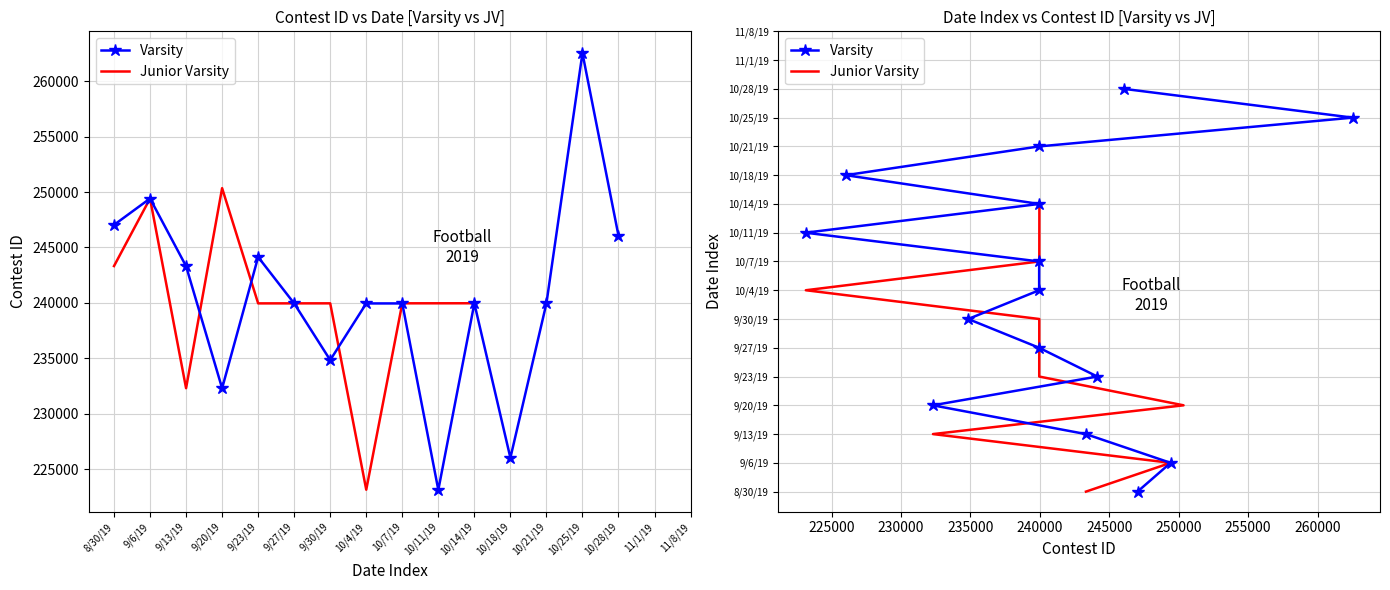

True or false: Junior Varsity has more than 0 interior local peaks.

True